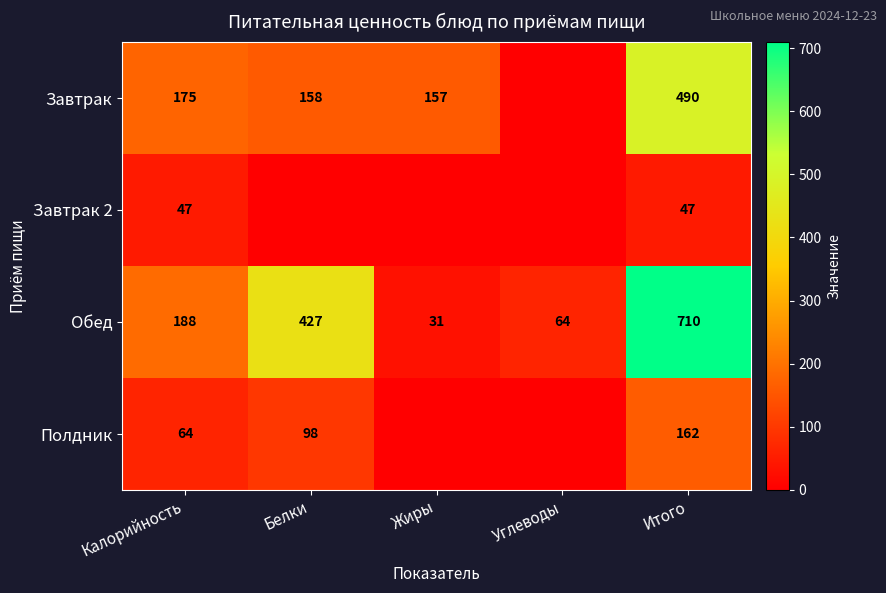

Count the number of categories in the chart.

5